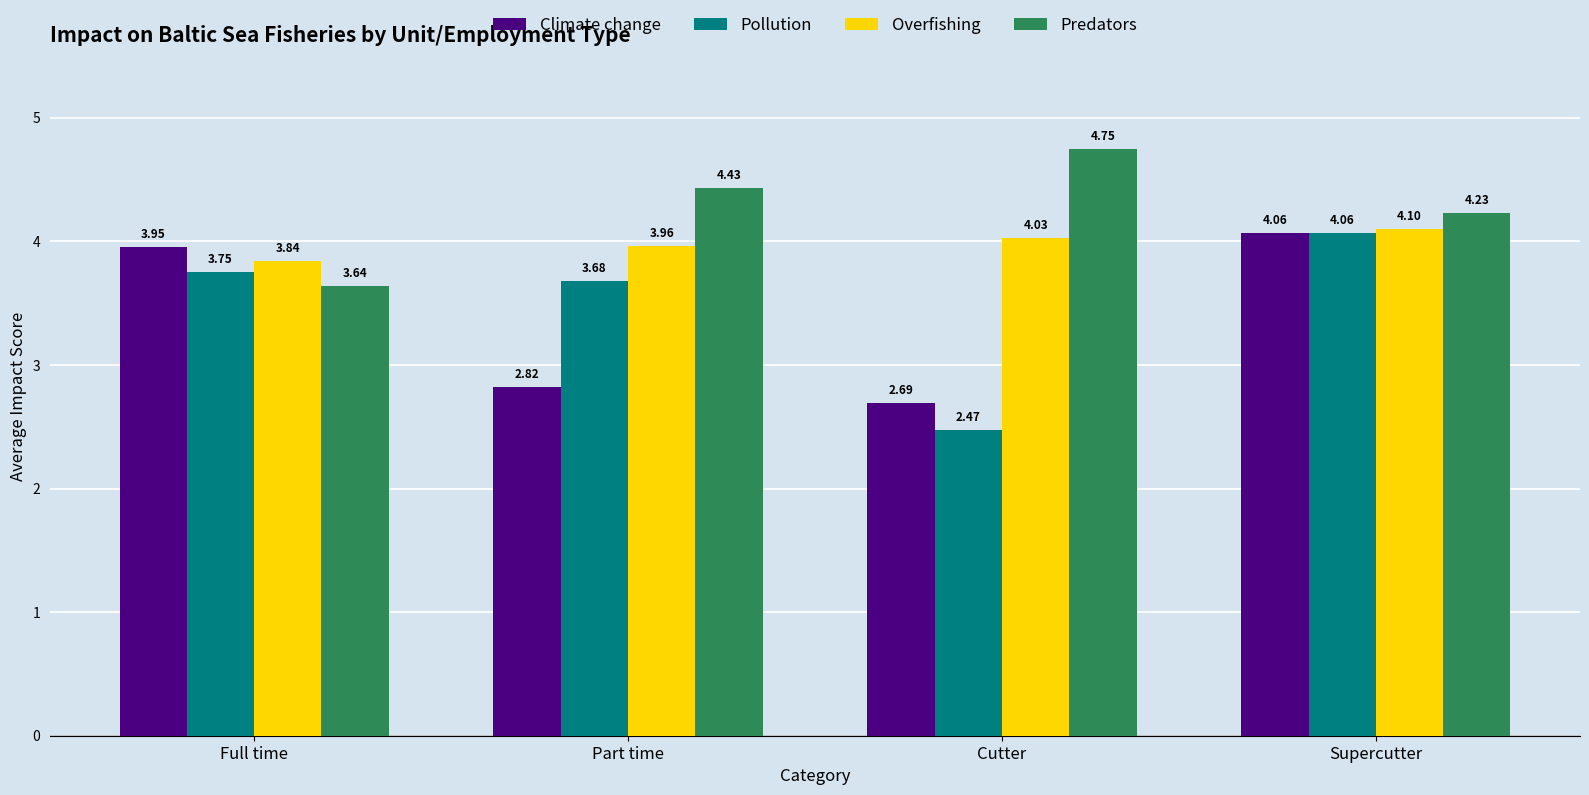

What is the sum of the Climate change values at Part time and Supercutter?

6.9